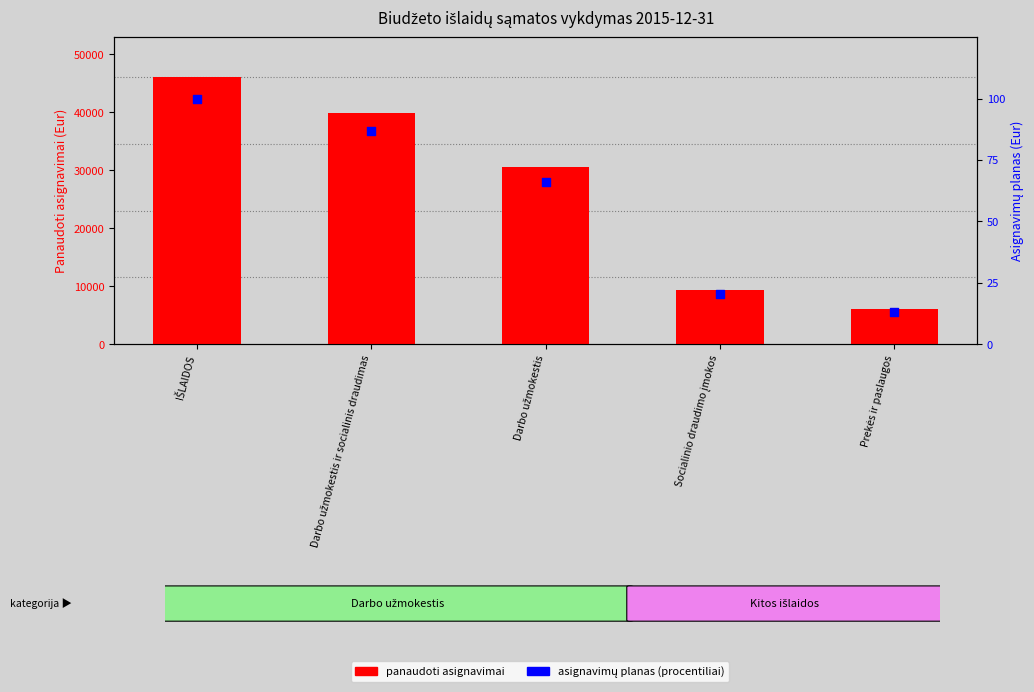

Which series contains the highest Y value?

panaudoti asignavimai